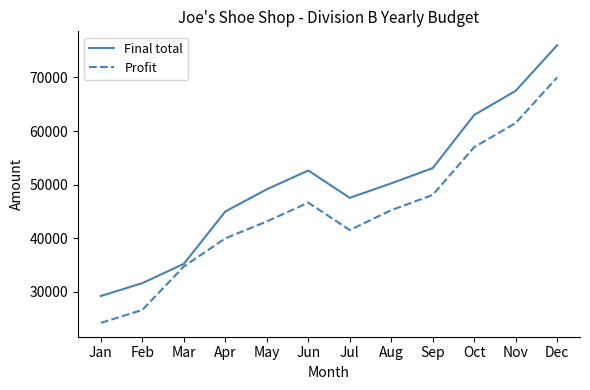

At Jul, list the series in order from smallest to largest.

Profit, Final total